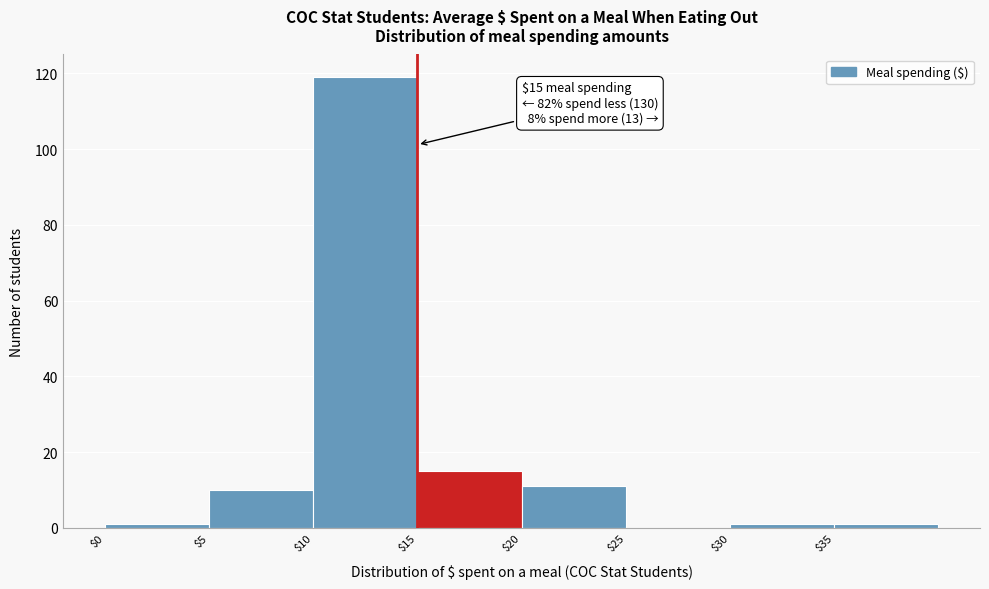

Which range on the x-axis has the tallest bar?

10 to 15